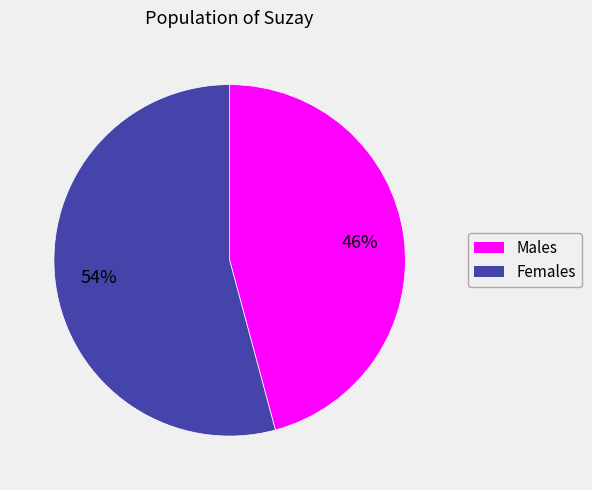

To the nearest percent, what is the average slice percentage?

50%